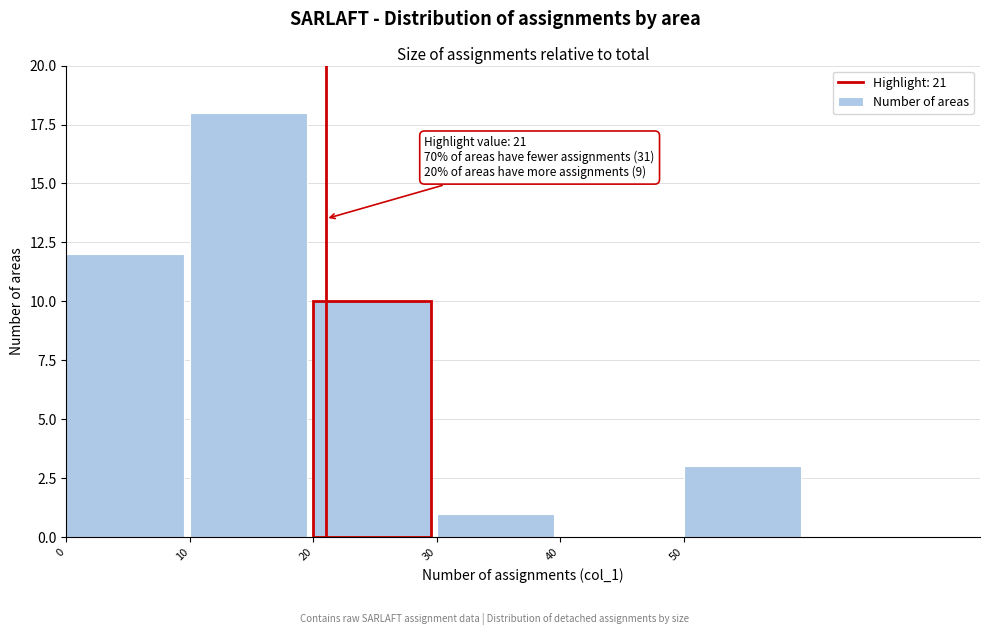

Over which range of the x-axis is the bar tallest?

10 to 20